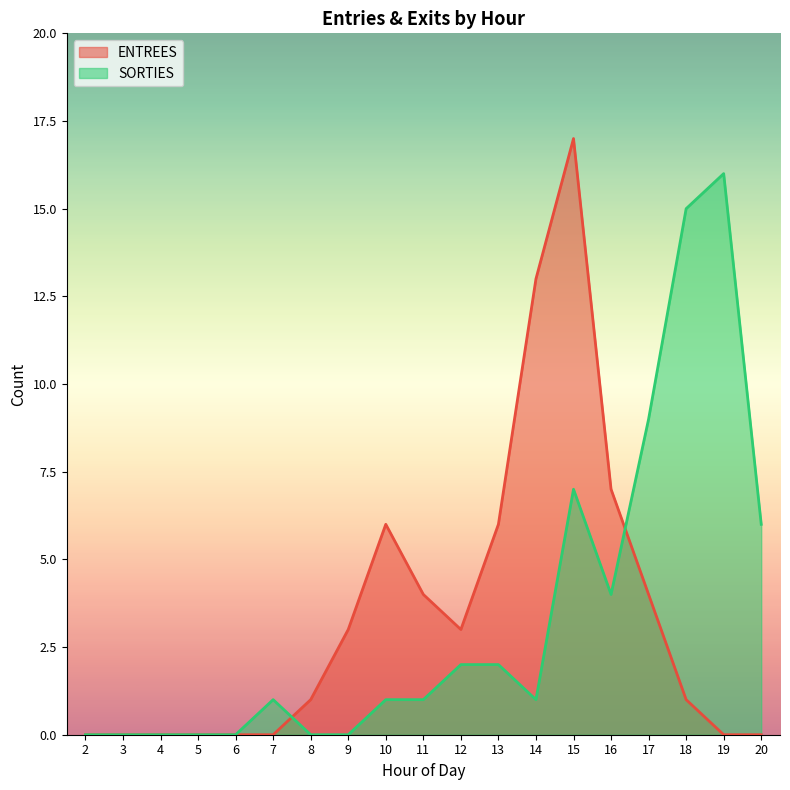

Reading left to right, list all the values displayed in this chart.

ENTREES: 2=0	3=0	4=0	5=0	6=0	7=0	8=1	9=3	10=6	11=4	12=3	13=6	14=13	15=17	16=7	17=4	18=1	19=0	20=0
SORTIES: 2=0	3=0	4=0	5=0	6=0	7=1	8=0	9=0	10=1	11=1	12=2	13=2	14=1	15=7	16=4	17=9	18=15	19=16	20=6